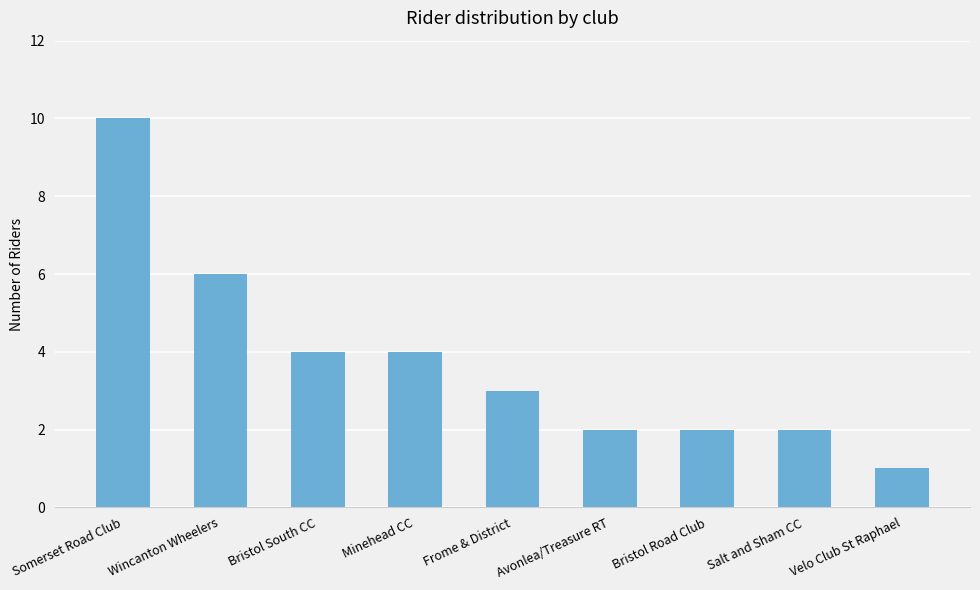

The chart shows a value of 0 at Avonlea/Treasure RT. True or false?

False